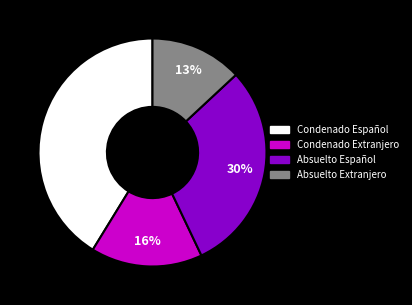

Which category has the biggest portion of the pie?

Condenado Español